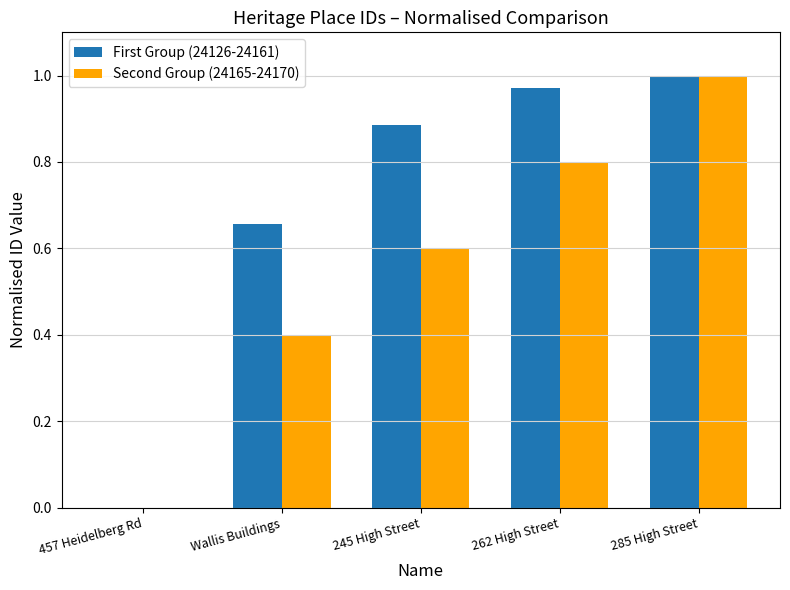

What is the sum of all First Group (24126-24161) values?

3.5